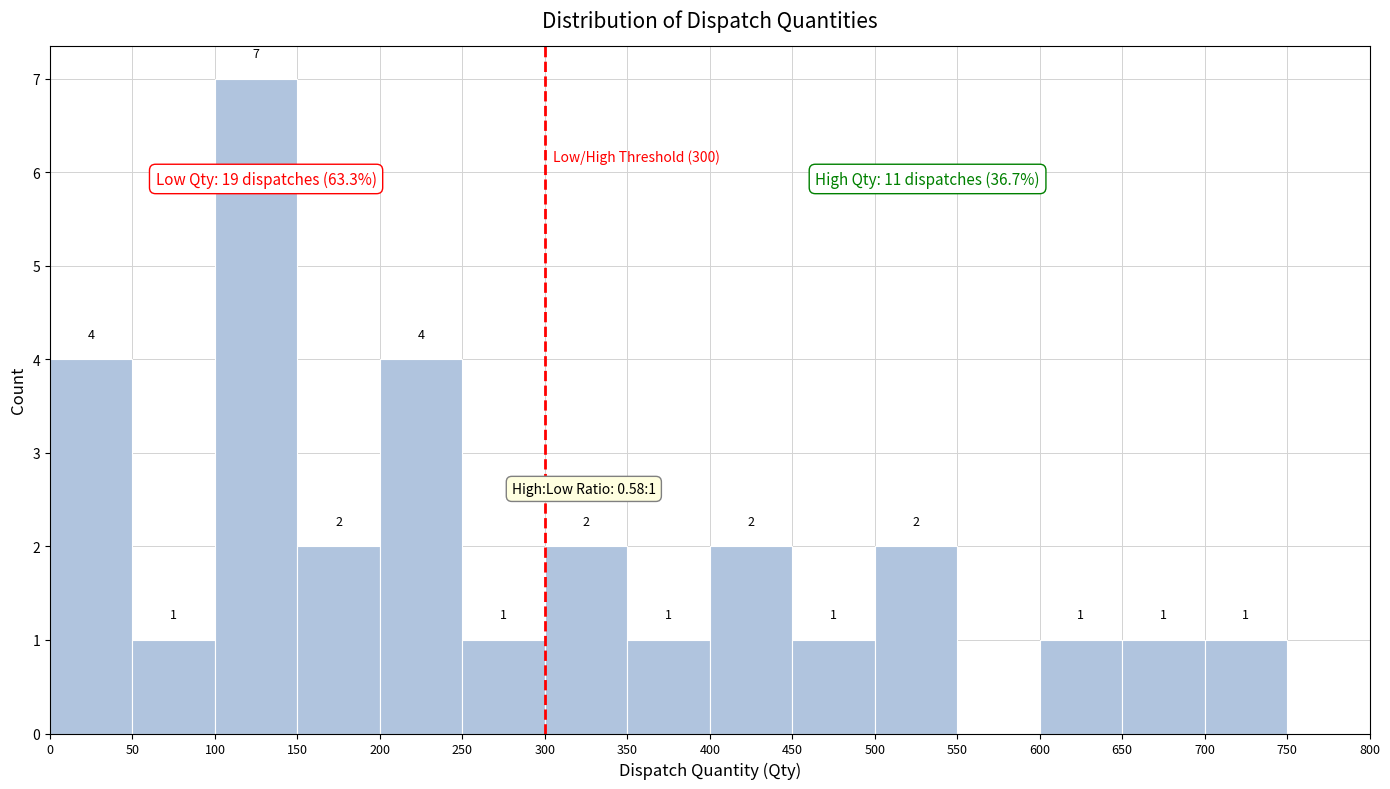

Over which range of the x-axis is the bar tallest?

100 to 150